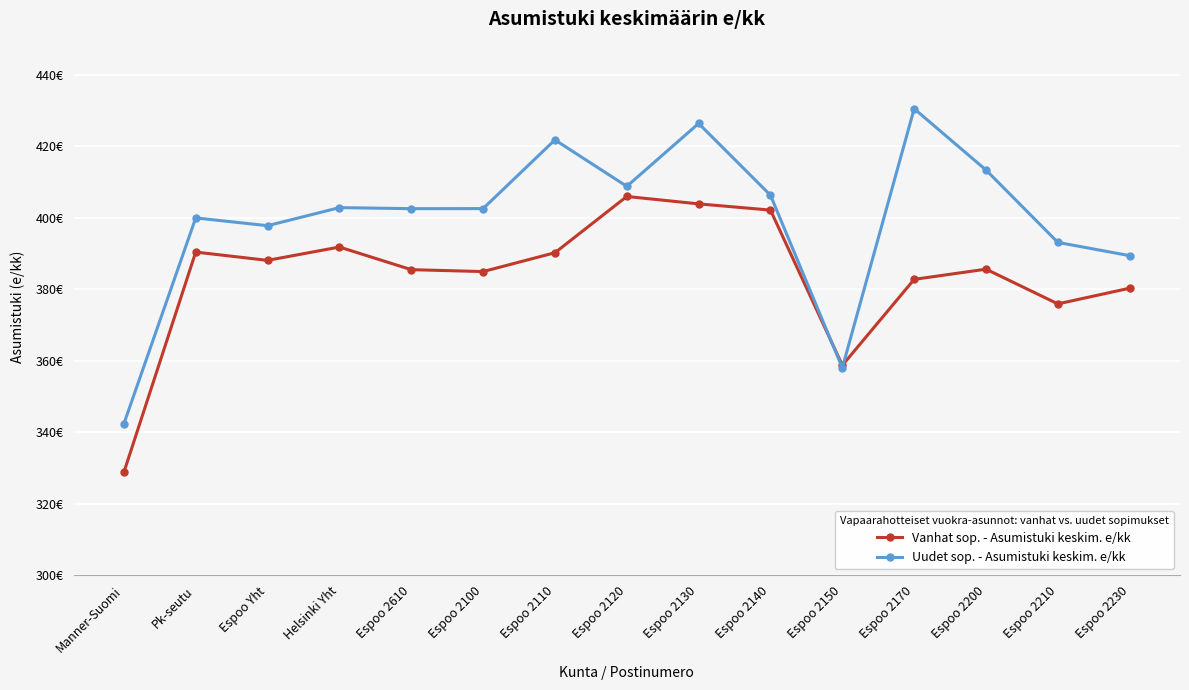

What position from the left is Espoo 2170?

12